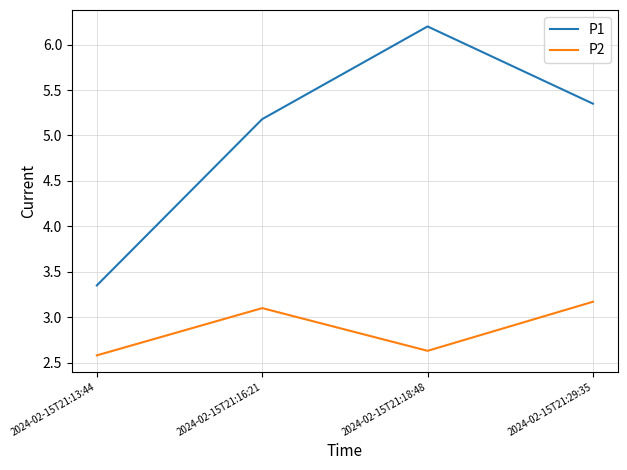

Does the chart have visible grid lines?

Yes